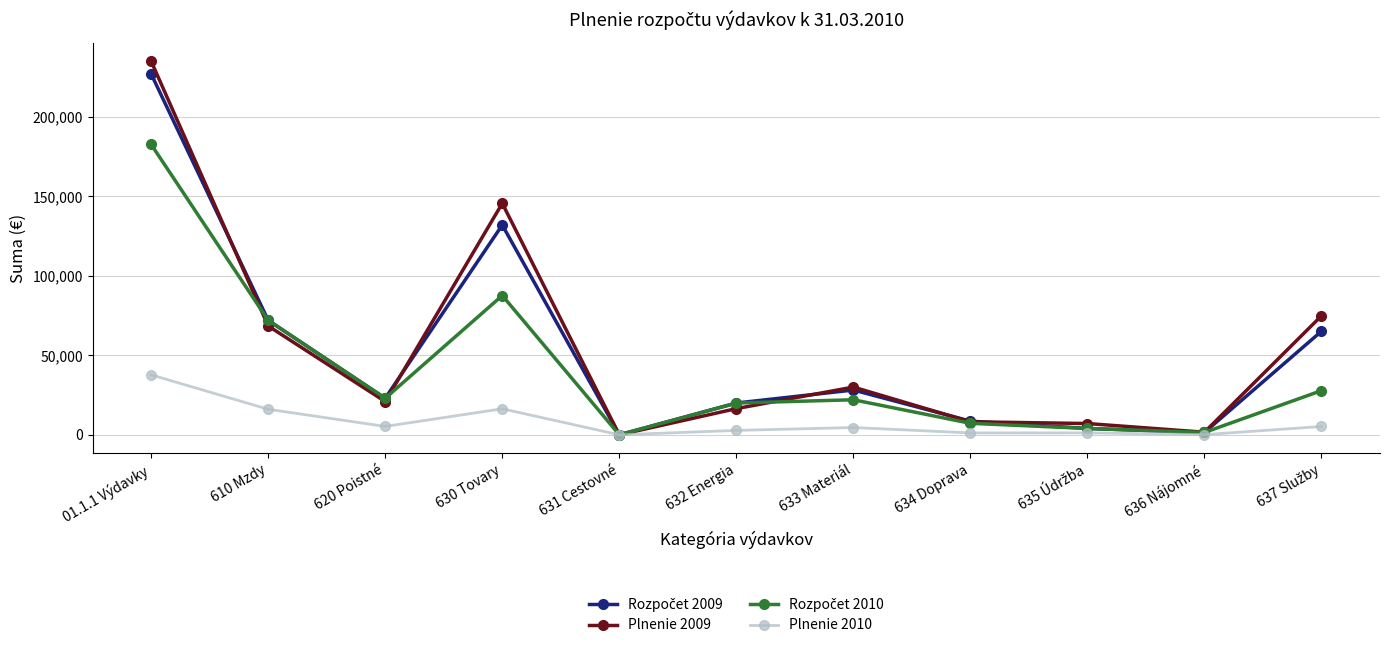

At which category is the sum across all series the highest?

01.1.1 Výdavky